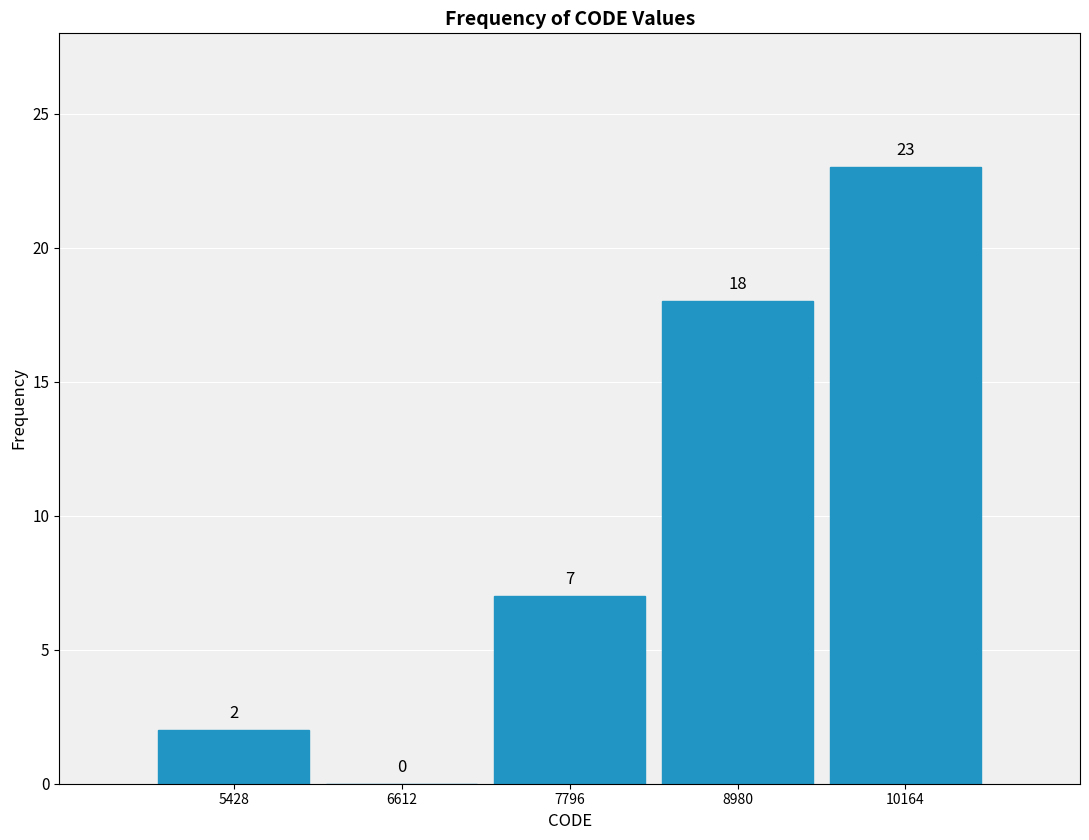

Reading left to right, list every bar in this chart as the range it spans on the x-axis followed by its height. The bar edges are not printed on the chart, so give them approximately, as read against the axis.

4800 to 6000: 2
6000 to 7200: 0
7200 to 8400: 7
8400 to 9600: 18
9600 to 10800: 23